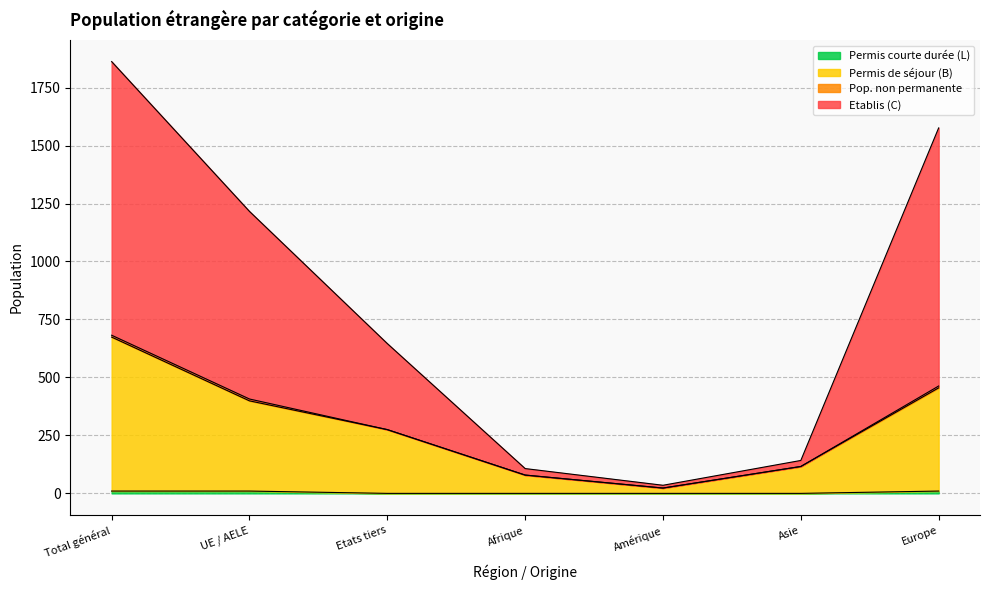

At which category is the sum across all series the highest?

Total général